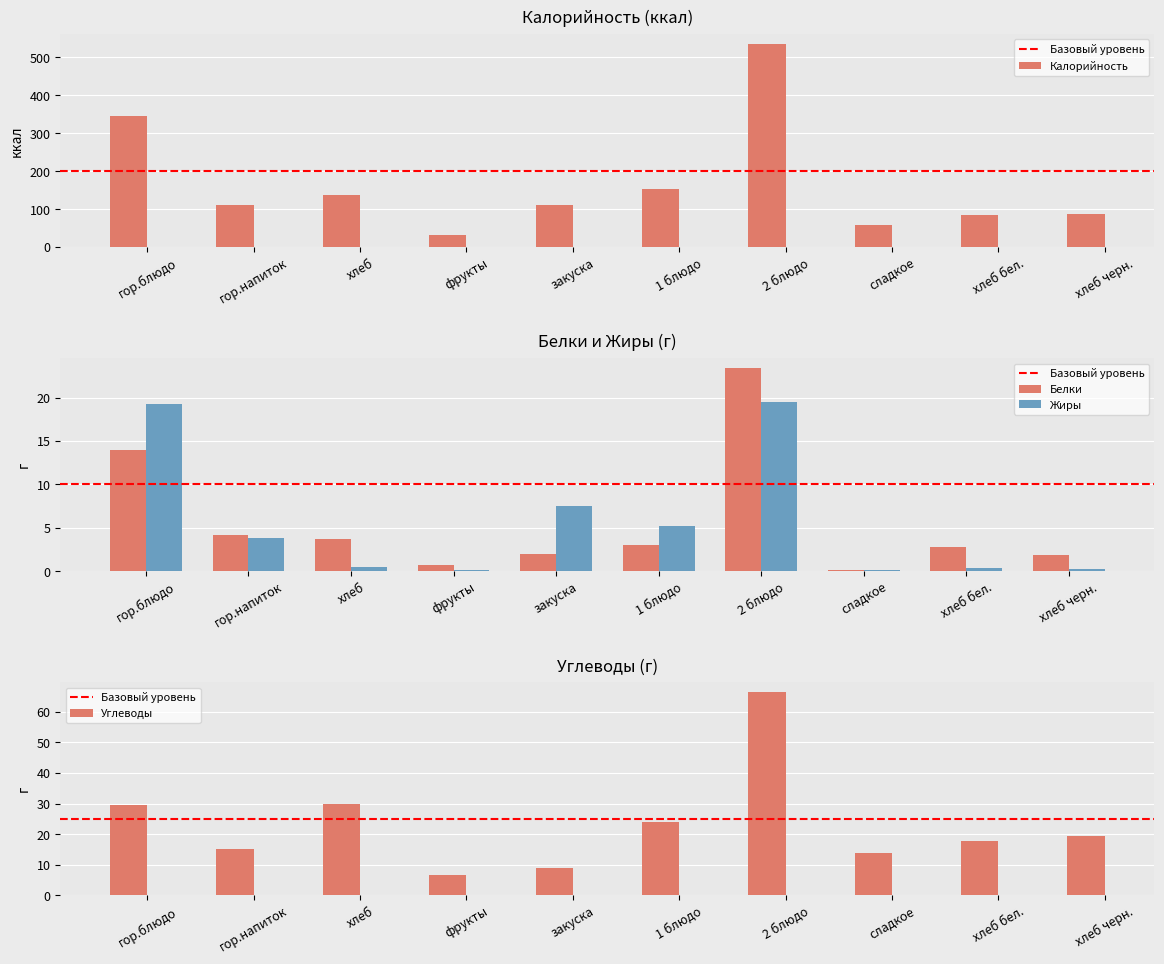

What is the value of the Жиры bar at the 5th from the left?

7.6